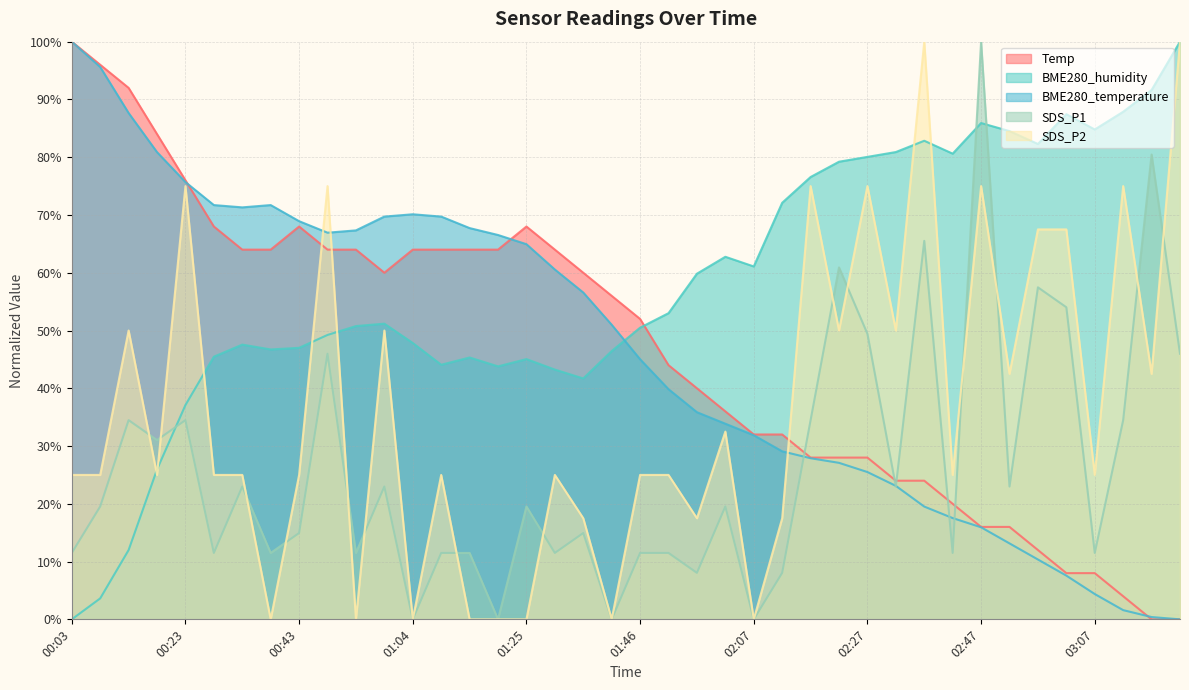

Which series changed the most between 00:59 and 02:27?

BME280_temperature